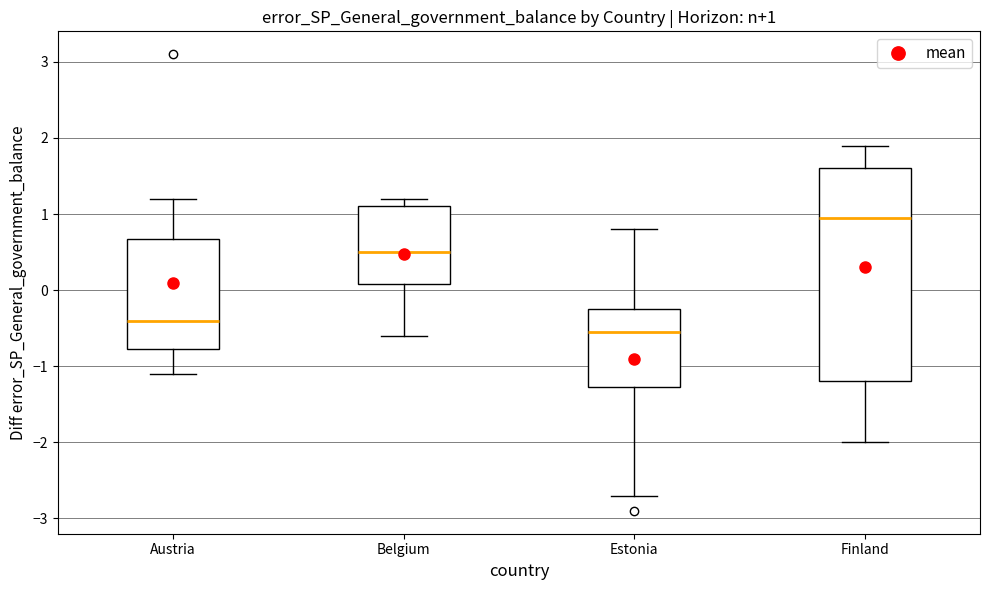

Which box is the tallest, from its lower edge to its upper edge?

Finland